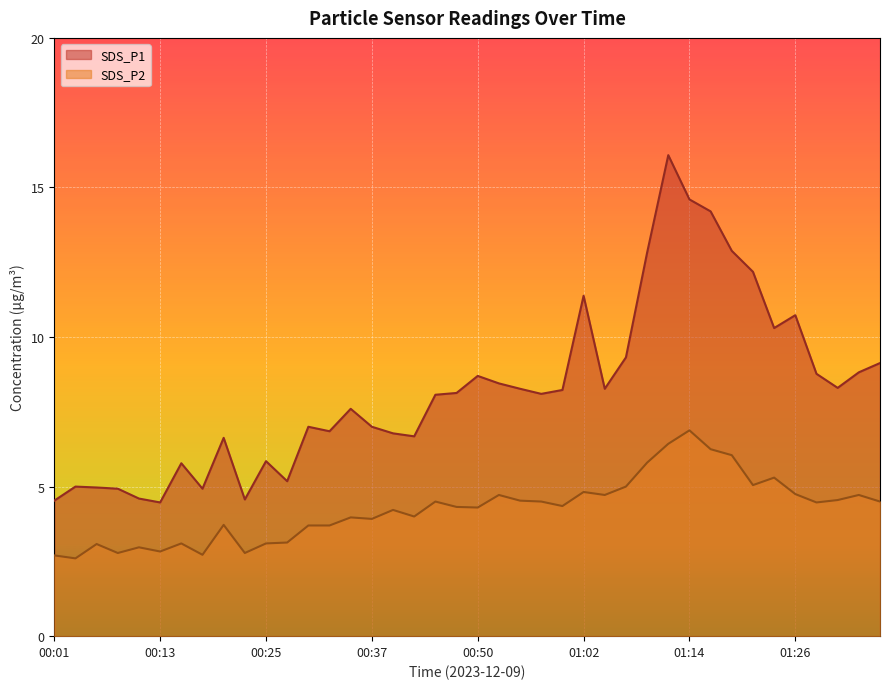

True or false: SDS_P1 has more than 0 points higher than both neighbors.

True